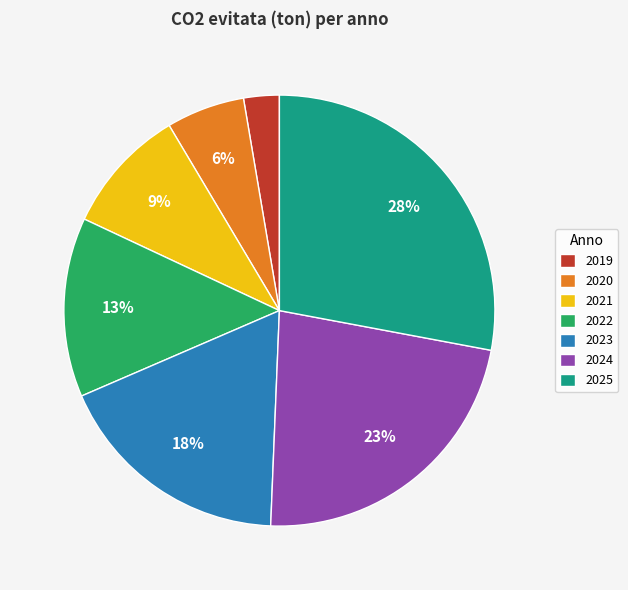

To the nearest percent, what is the difference between the largest and smallest slice percentages?

25%